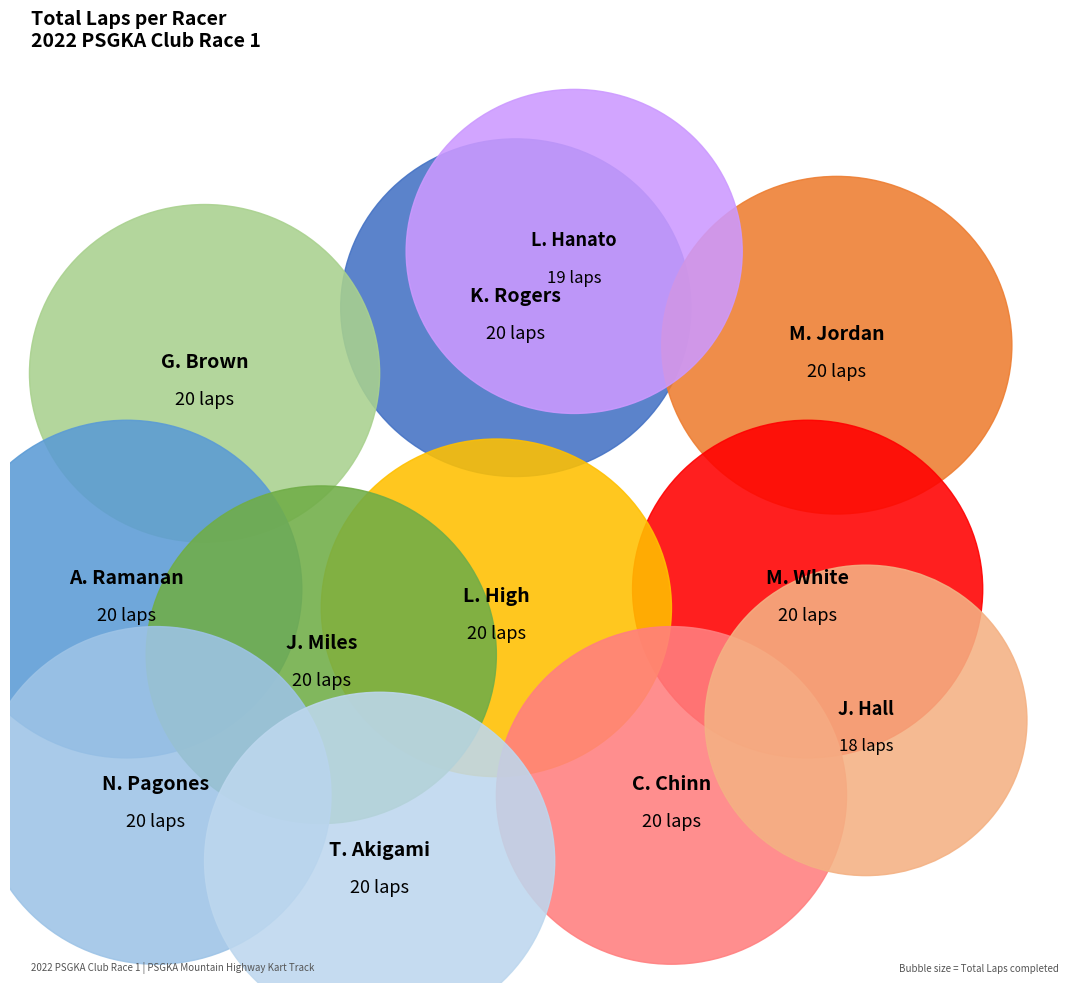

The Niko Pagones (Tag Sr) slice represents 1% of the pie. True or false?

False